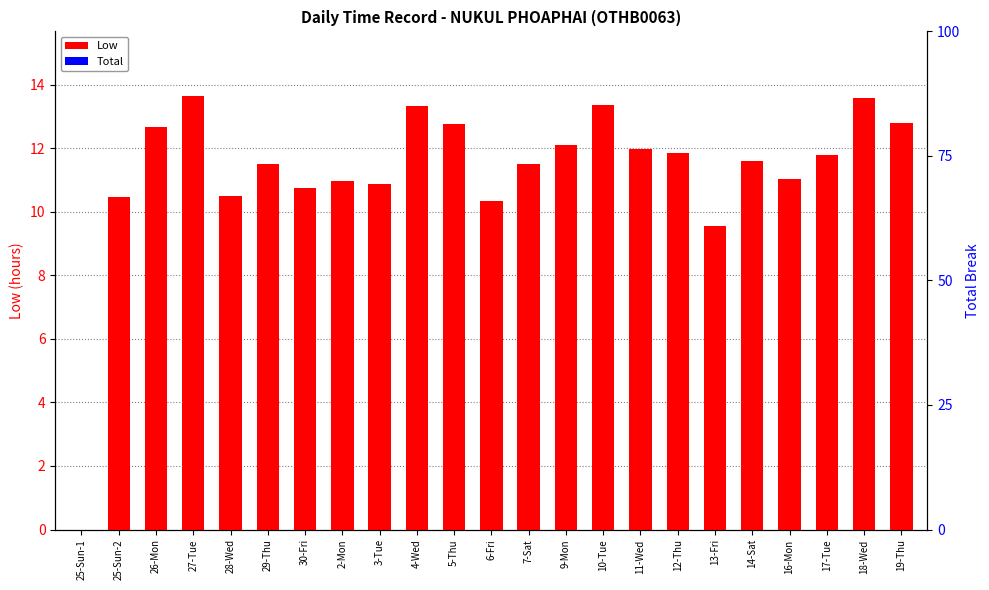

What are all the series names shown in the legend?

Low, Total